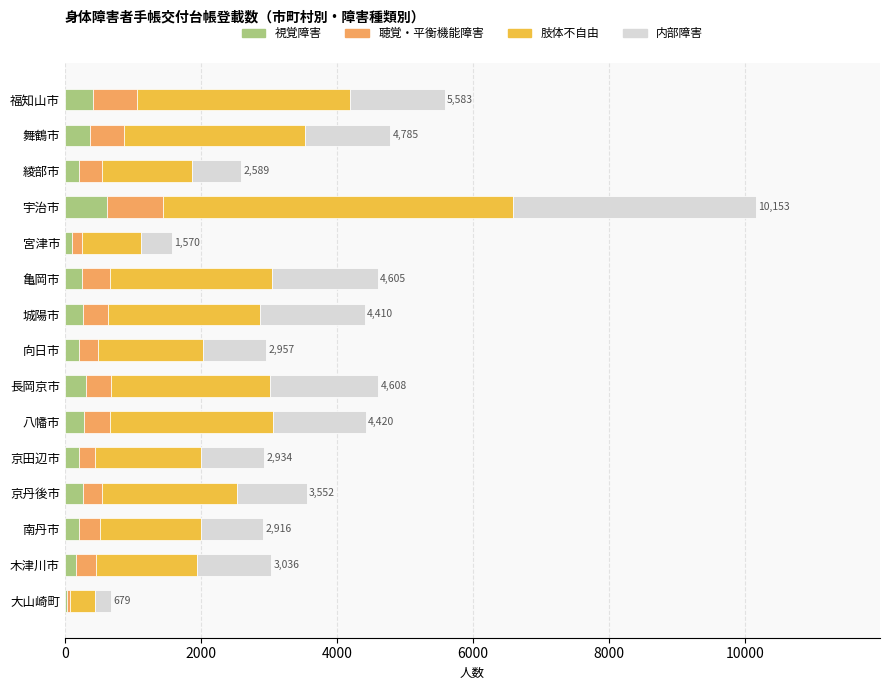

What is the total value across all series at 福知山市?

5583